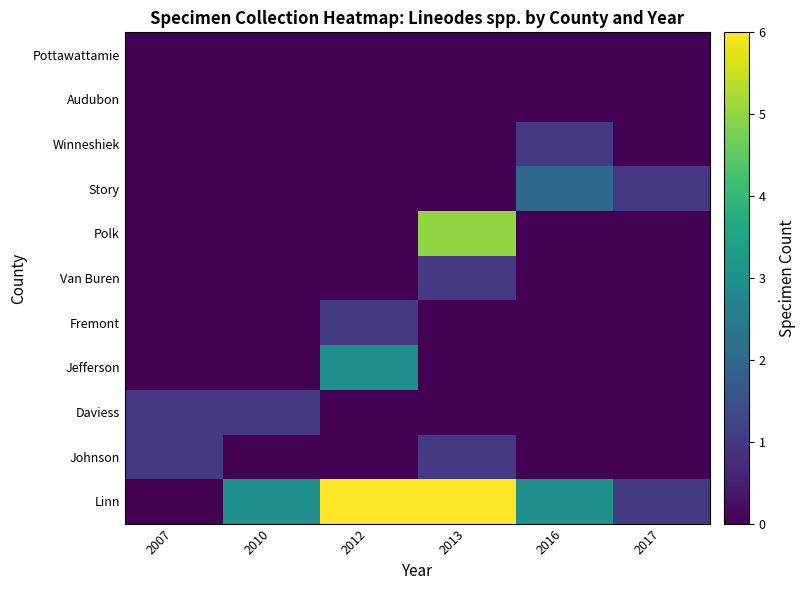

At which category does the chart reach its minimum across all series?

2007